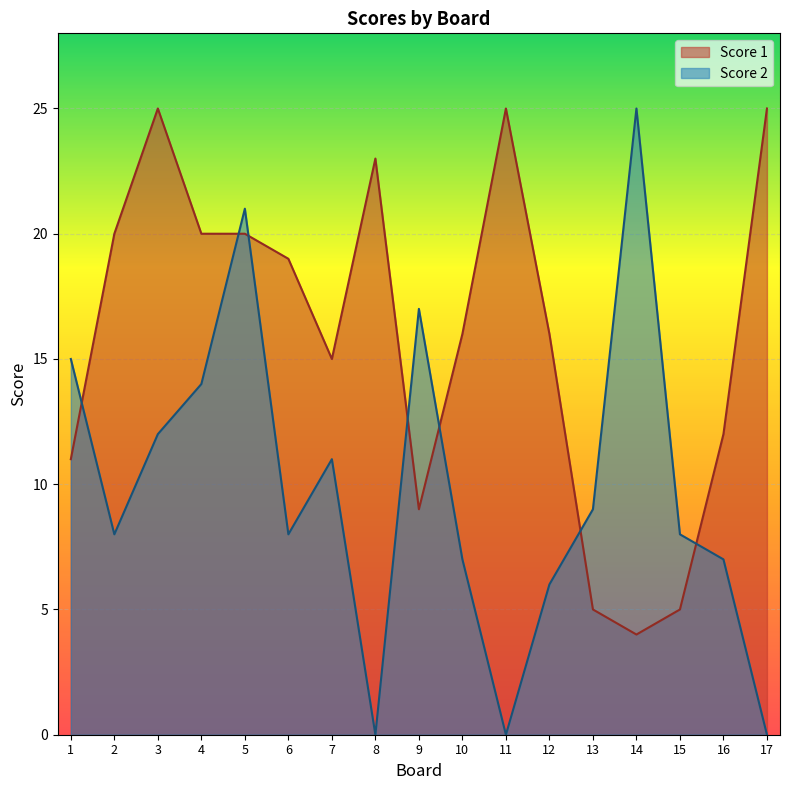

The Score 1 series shows 12 at 16. True or false?

True